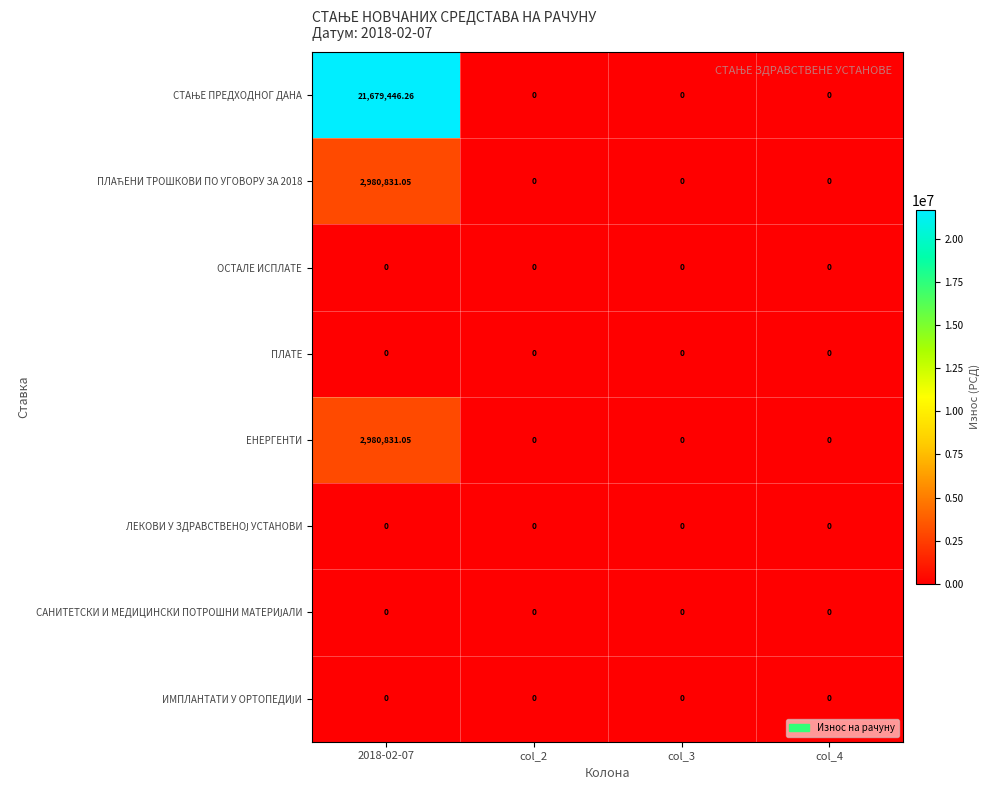

How many series are shown in this chart?

8